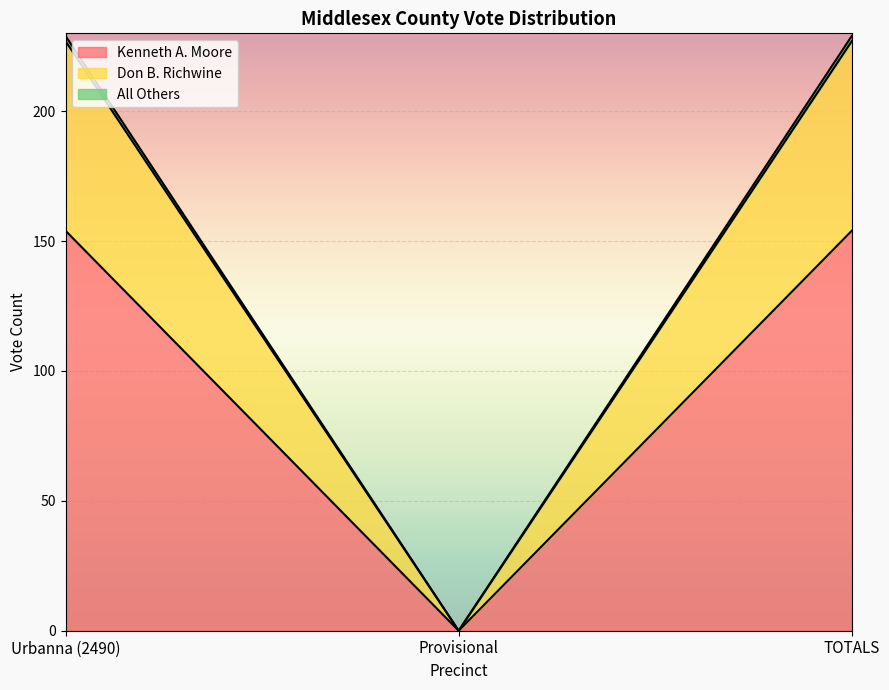

True or false: Kenneth A. Moore has a value of 239 at TOTALS.

False